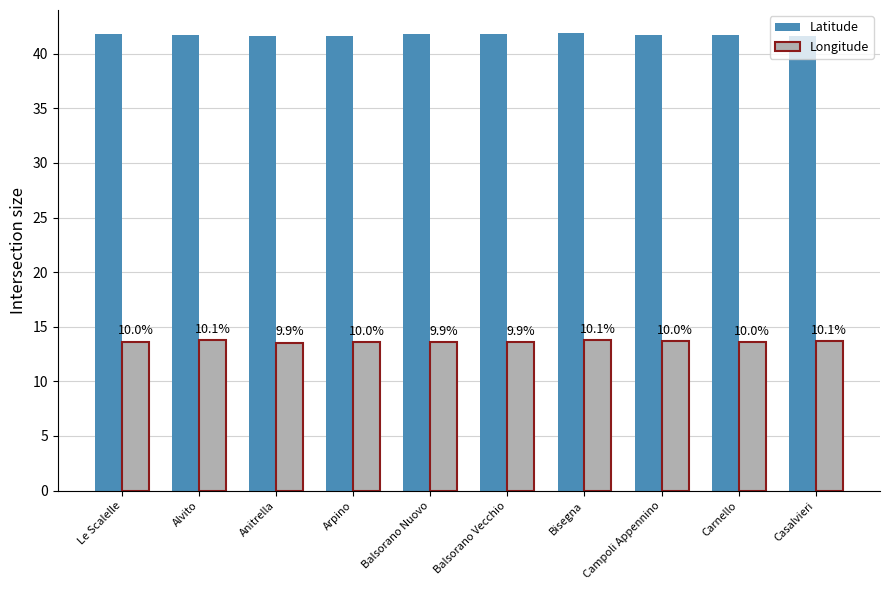

How many bars are there in total?

20